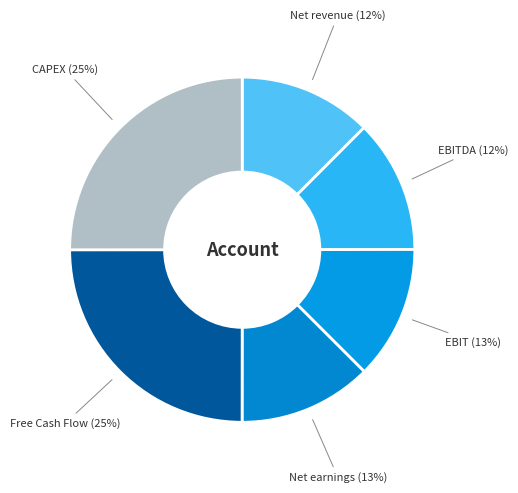

How many segments does this pie chart have?

6